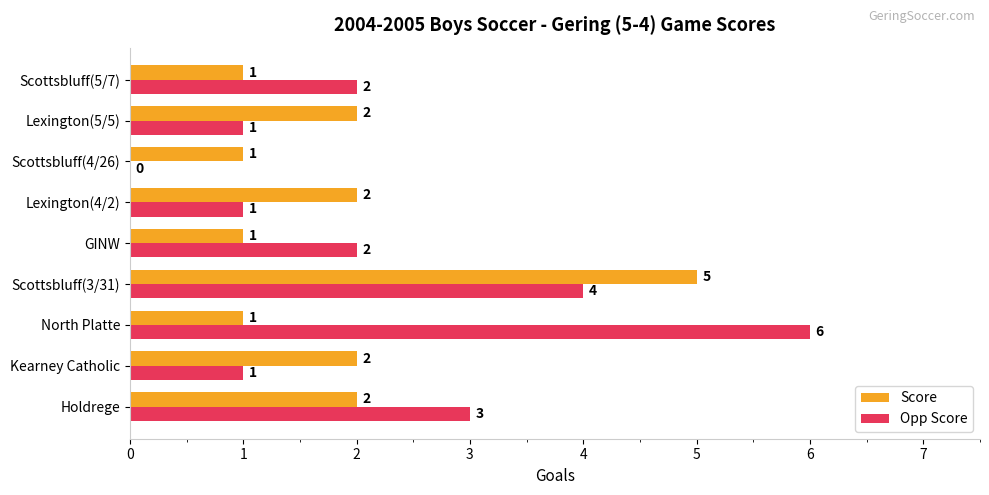

Count the number of categories in the chart.

9